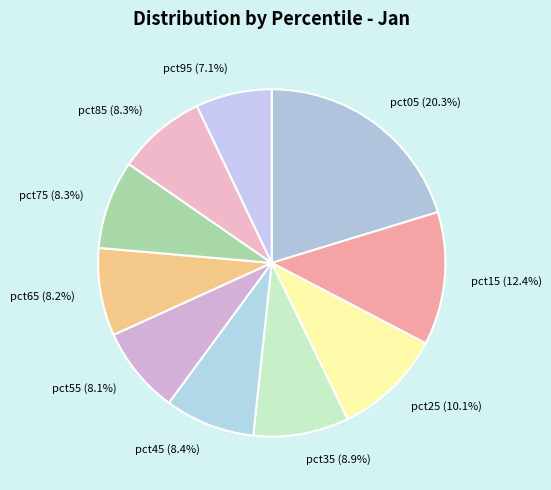

Does any single category account for the majority?

No